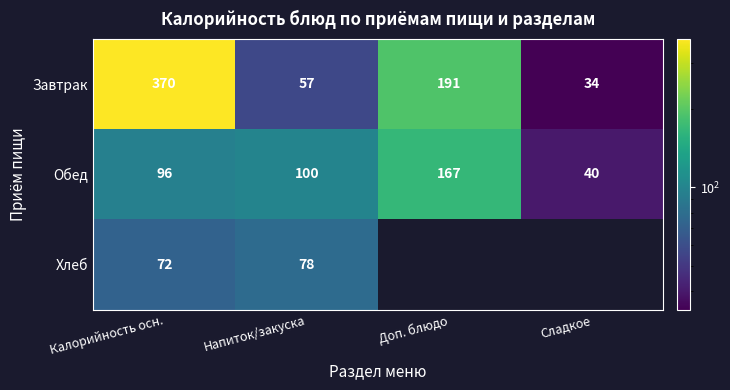

Which category has the lowest value in the Завтрак series?

Сладкое